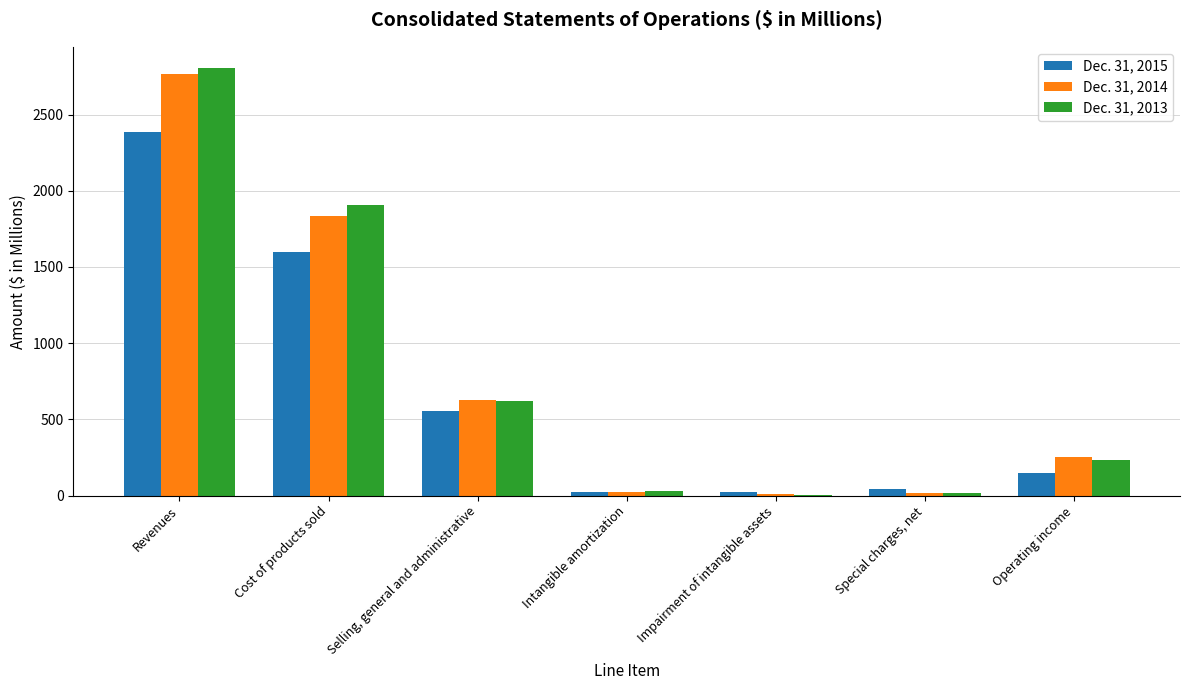

The value of Dec. 31, 2015 at Operating income is 145.5. True or false?

True